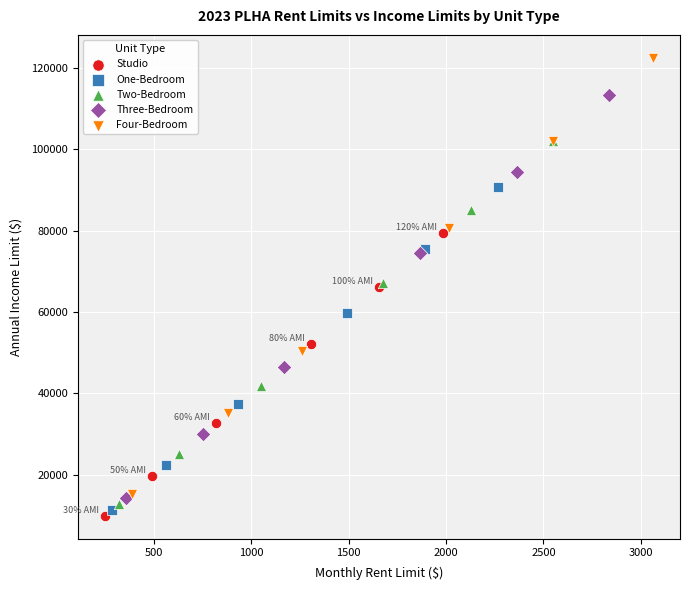

Which series has the widest spread of Y values?

Four-Bedroom